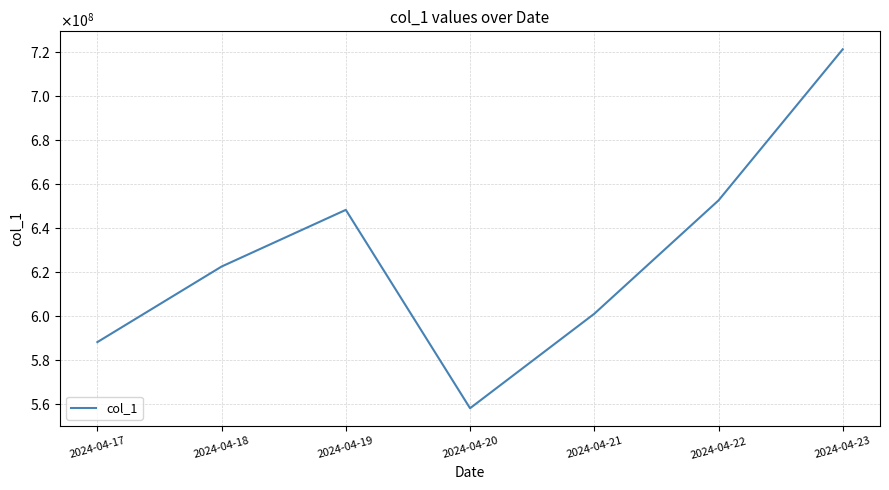

Does the chart have visible grid lines?

Yes